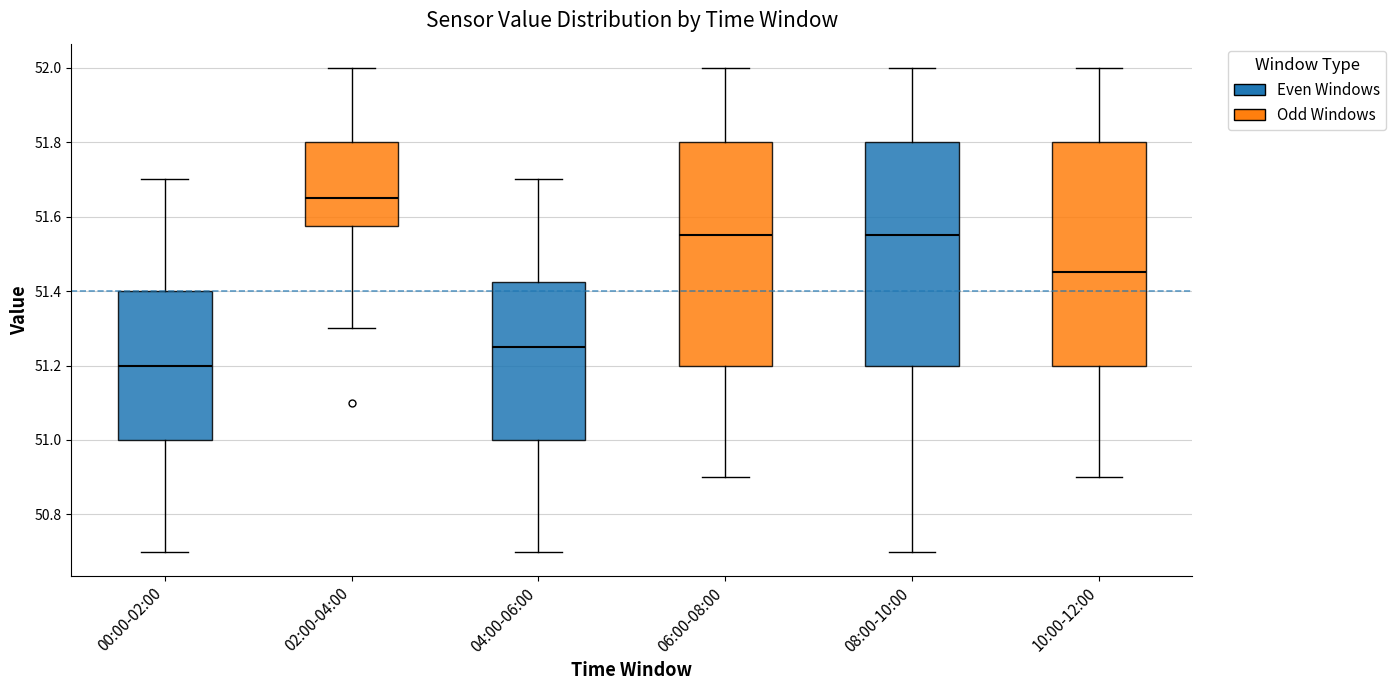

Which box has the highest median line?

02:00-04:00